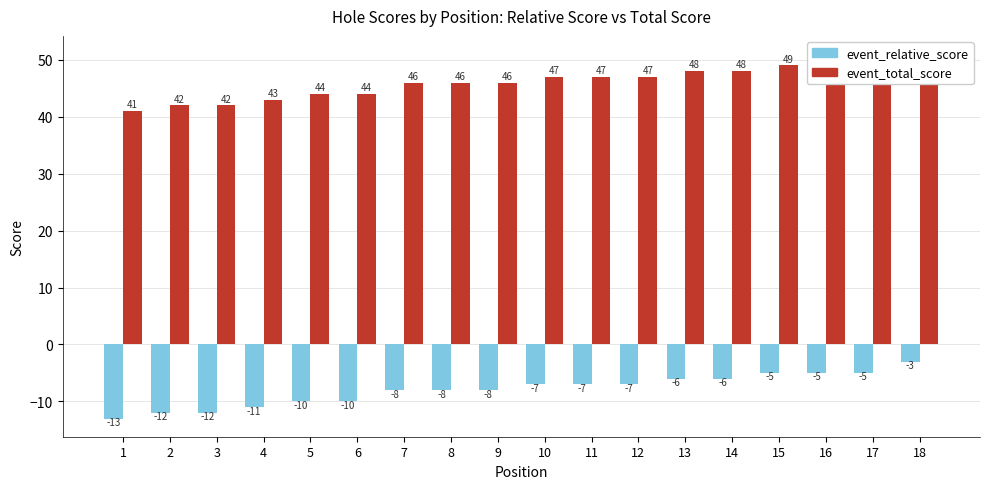

Reading left to right, what are all the values shown in this chart?

event_relative_score: 1=-13	2=-12	3=-12	4=-11	5=-10	6=-10	7=-8	8=-8	9=-8	10=-7	11=-7	12=-7	13=-6	14=-6	15=-5	16=-5	17=-5	18=-3
event_total_score: 1=41	2=42	3=42	4=43	5=44	6=44	7=46	8=46	9=46	10=47	11=47	12=47	13=48	14=48	15=49	16=49	17=49	18=51